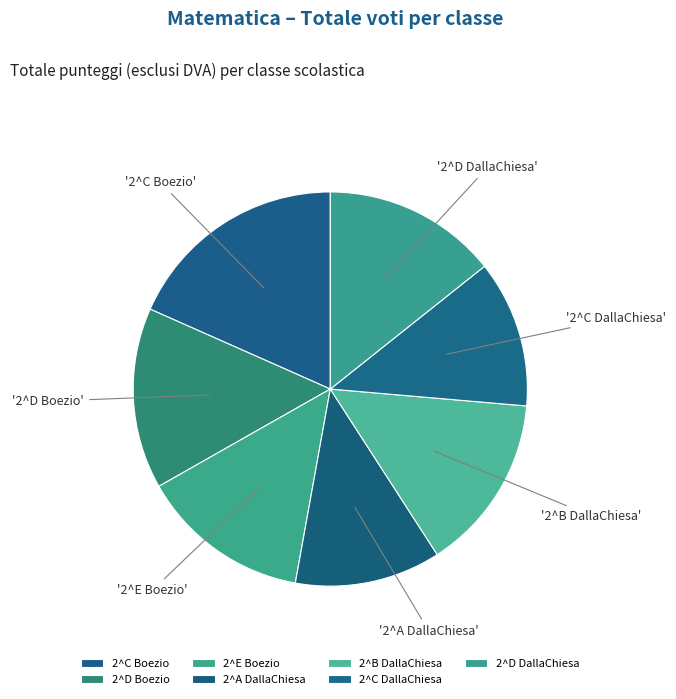

Approximately how many times larger is the value at 2^C Boezio compared to 2^A DallaChiesa?

1.5